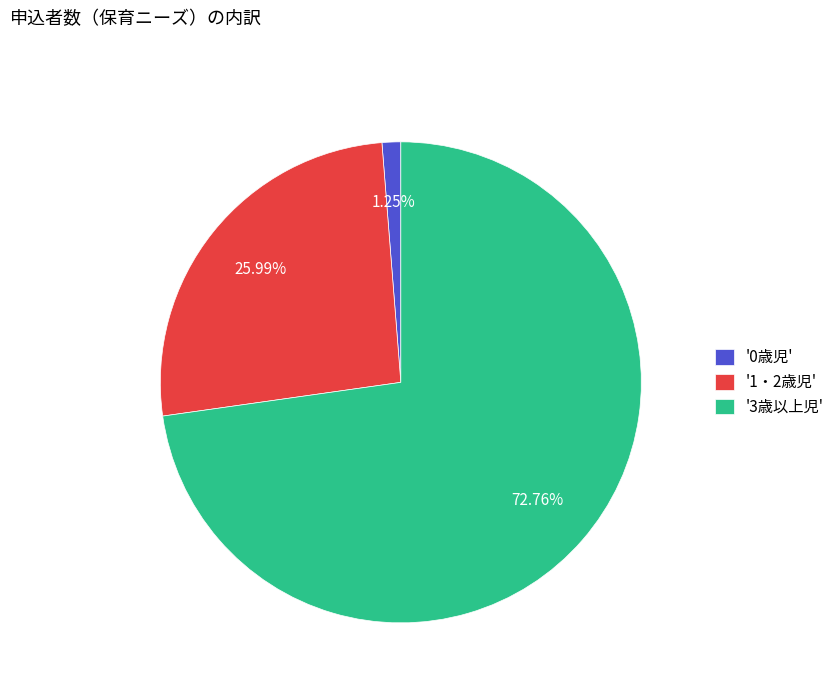

How many segments does this pie chart have?

3